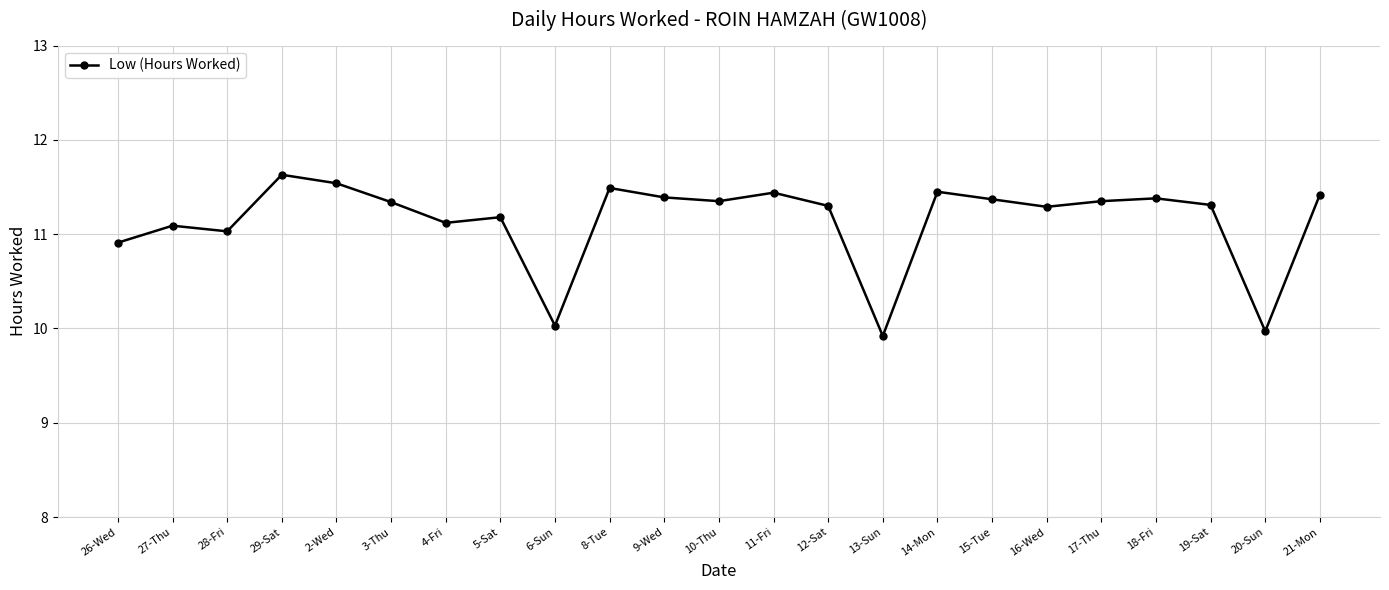

How many interior local valleys (lower than both neighbors) does the data have?

7